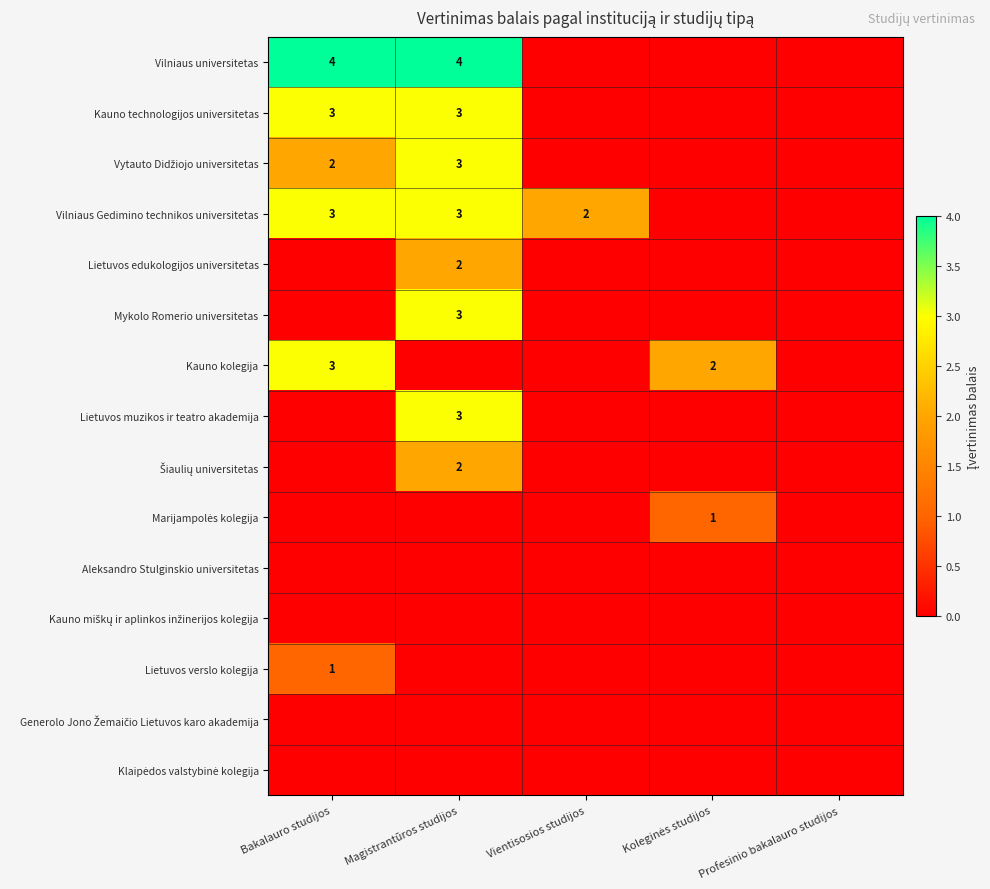

True or false: Šiaulių universitetas has a value of 2 at Magistrantūros studijos.

True